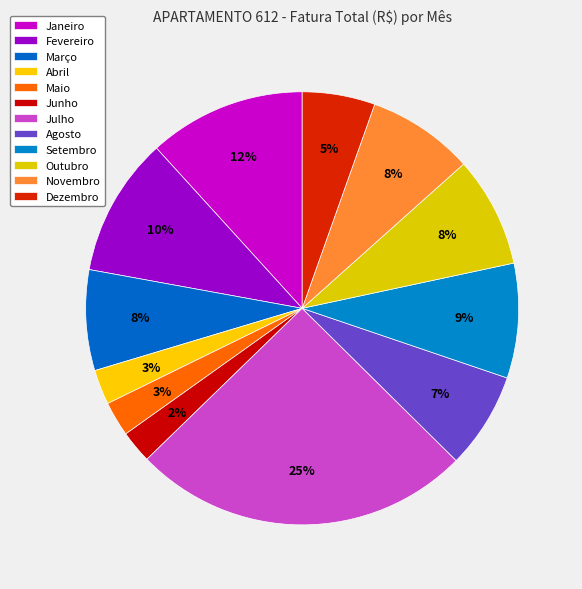

What percentage is the Outubro slice, to the nearest percent?

8%